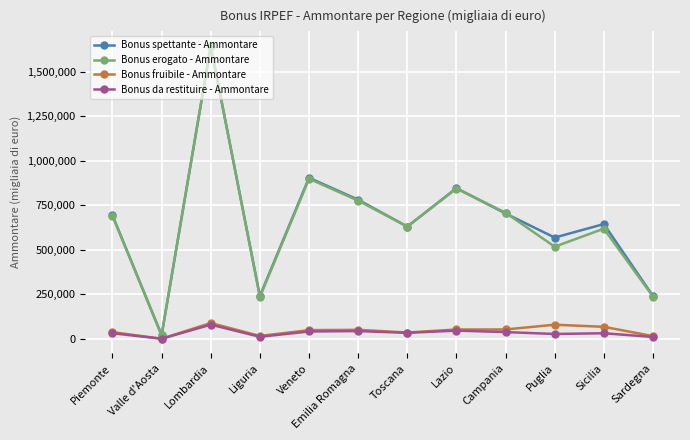

What is the smallest value displayed?

1483